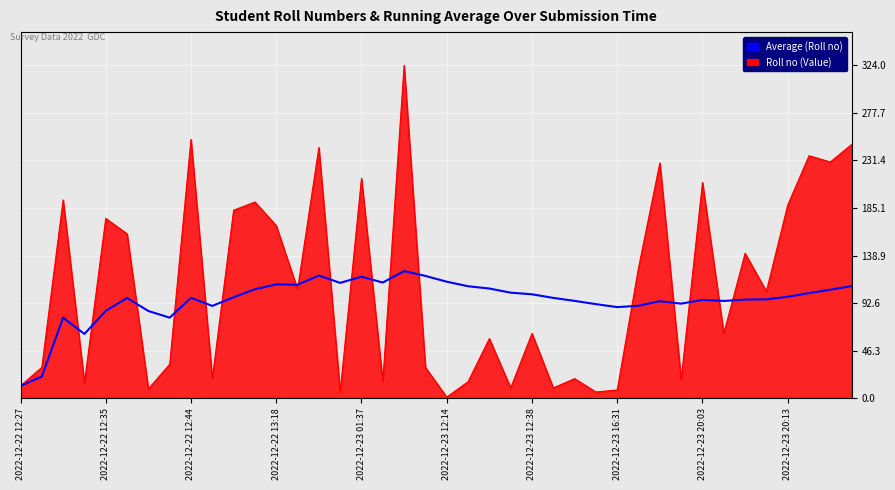

What is the maximum value for Roll no (Value)?

324.0